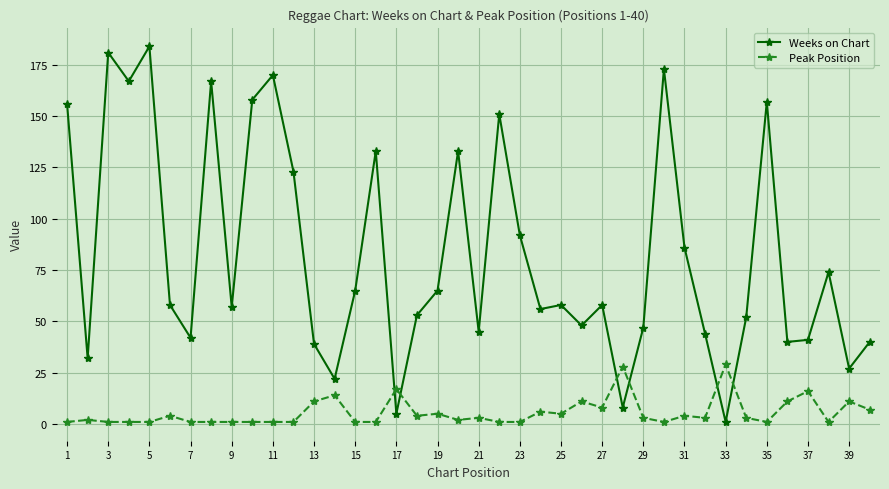

Rank the series by their maximum value, from lowest to highest.

Peak Position, Weeks on Chart